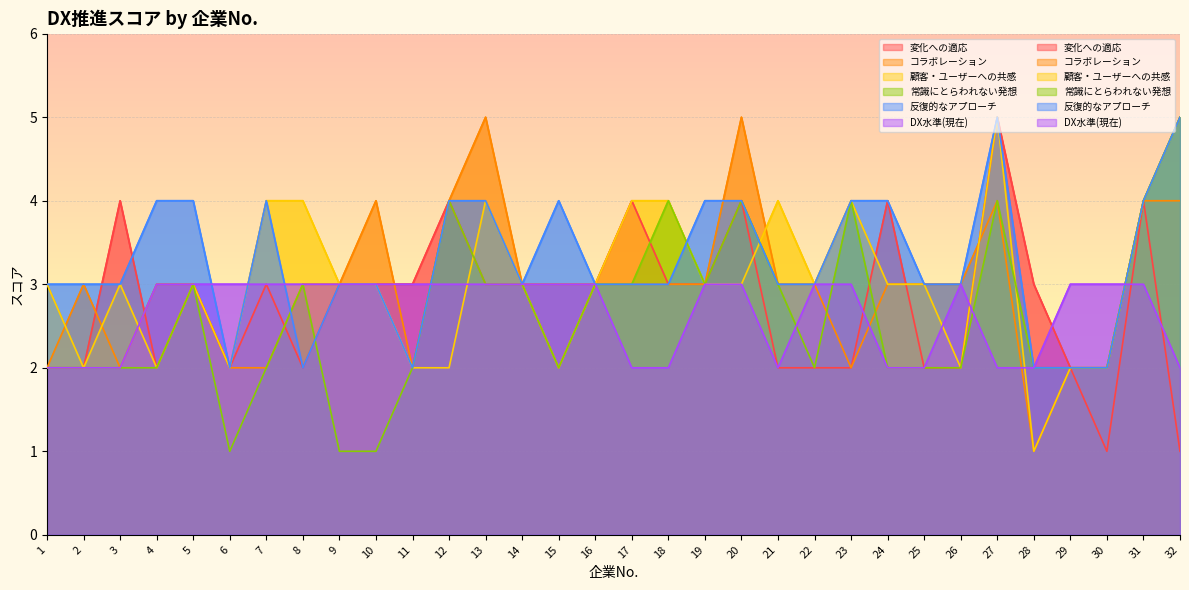

Which series changed the most between 10 and 19?

常識にとらわれない発想